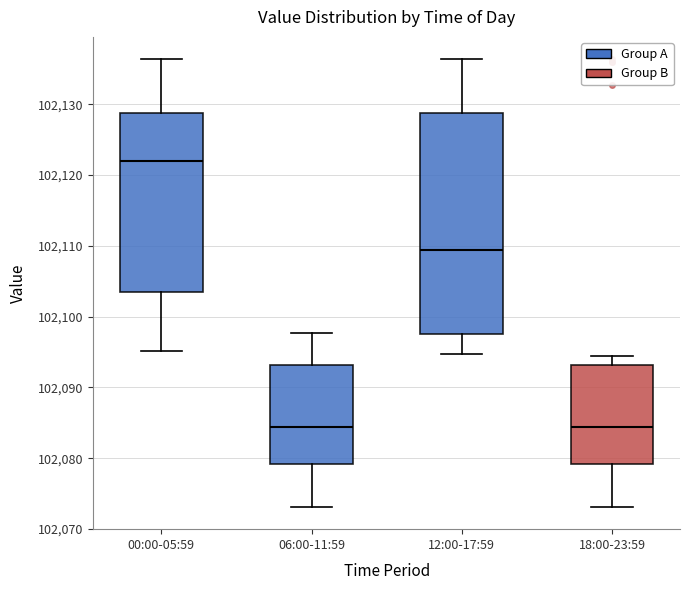

Comparing the boxes themselves (not the whiskers), which one is the tallest?

12:00-17:59